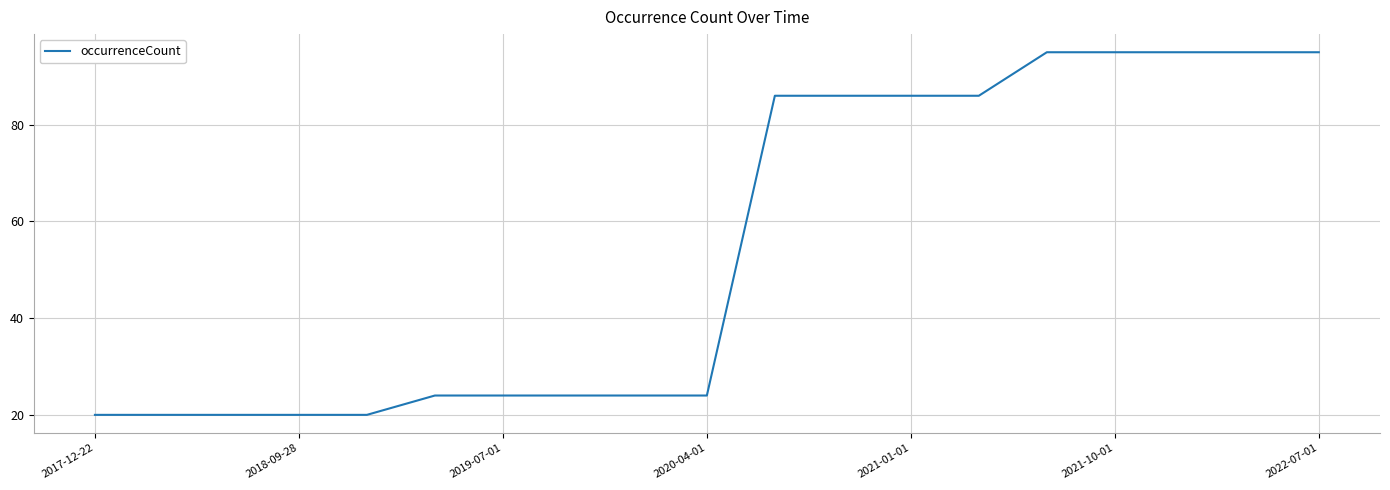

What is the smallest value displayed?

20